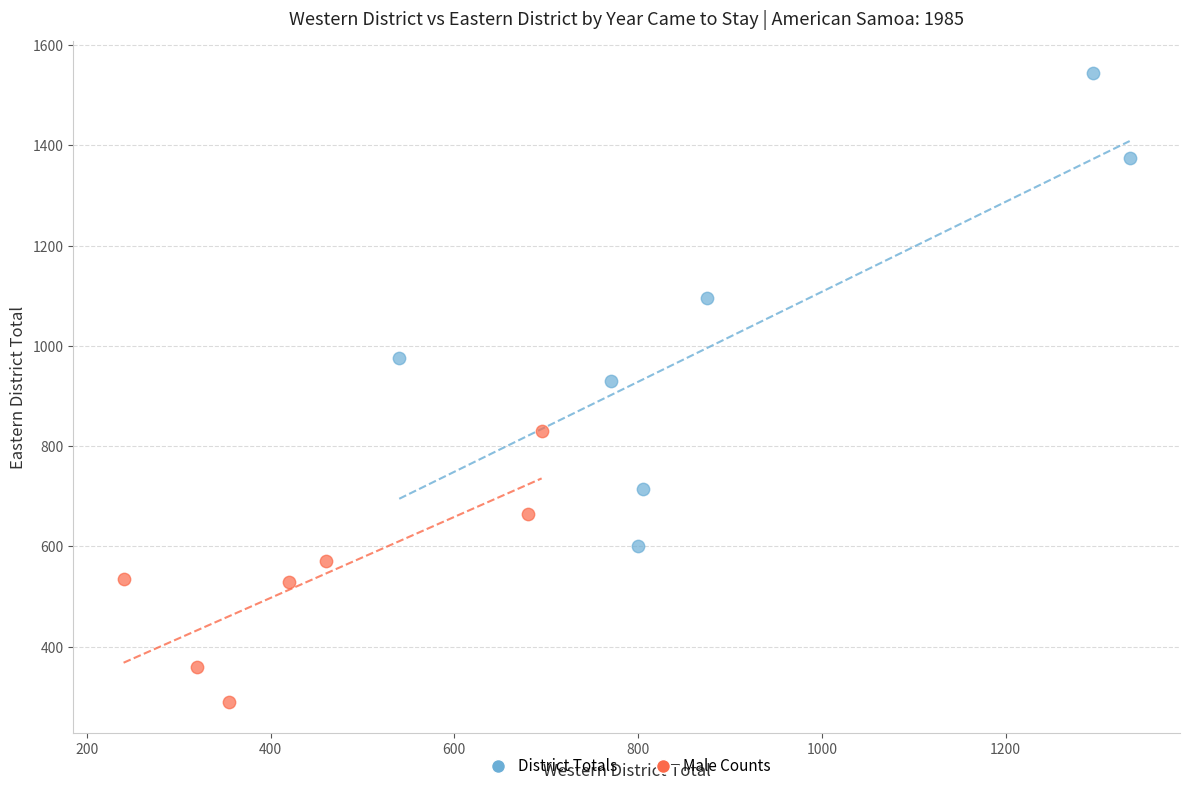

Which series has the widest spread of Y values?

District Totals